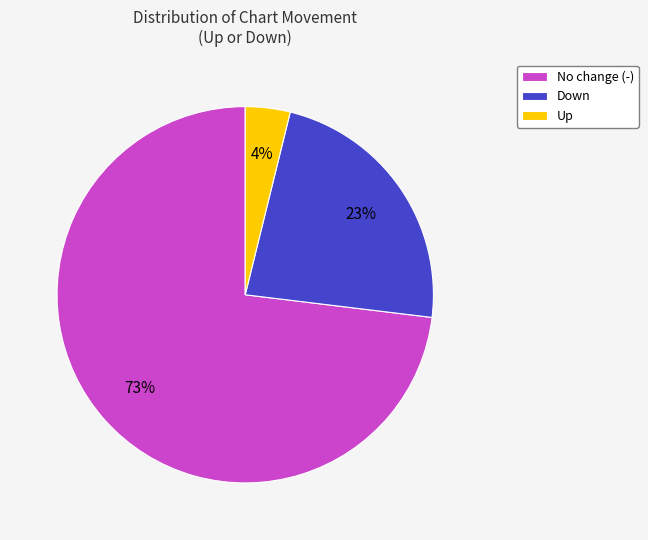

What percentage is the Down slice, to the nearest percent?

23%